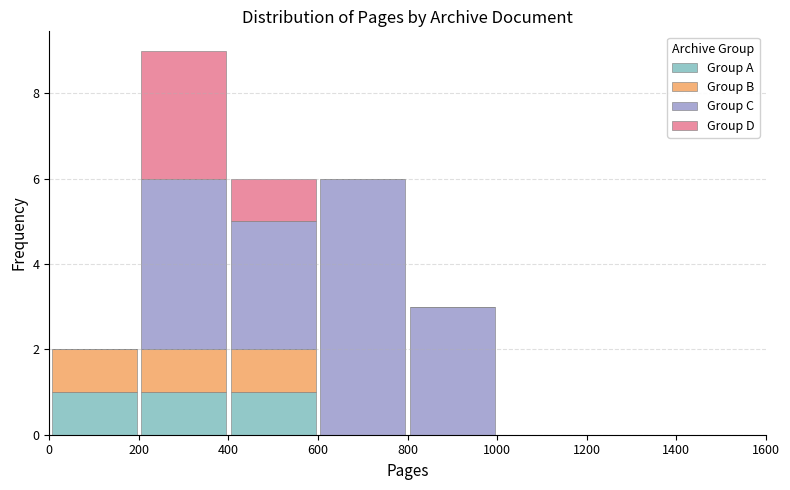

Which range on the x-axis has the tallest stacked bar (by total height)?

200 to 400